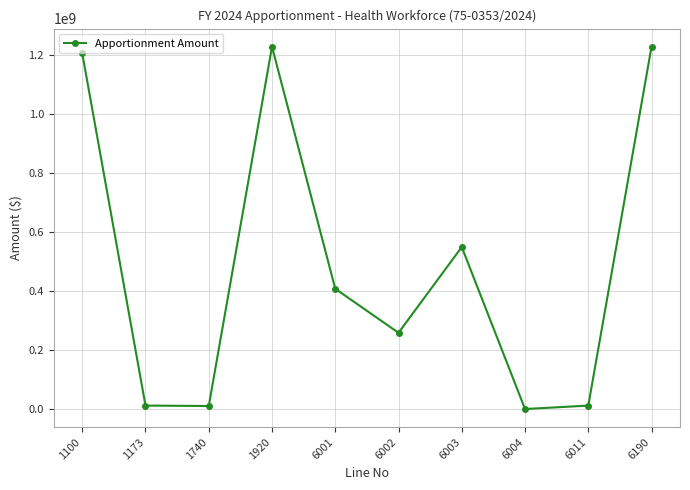

Approximately how many times larger is the value at 1100 compared to 1920?

1.0